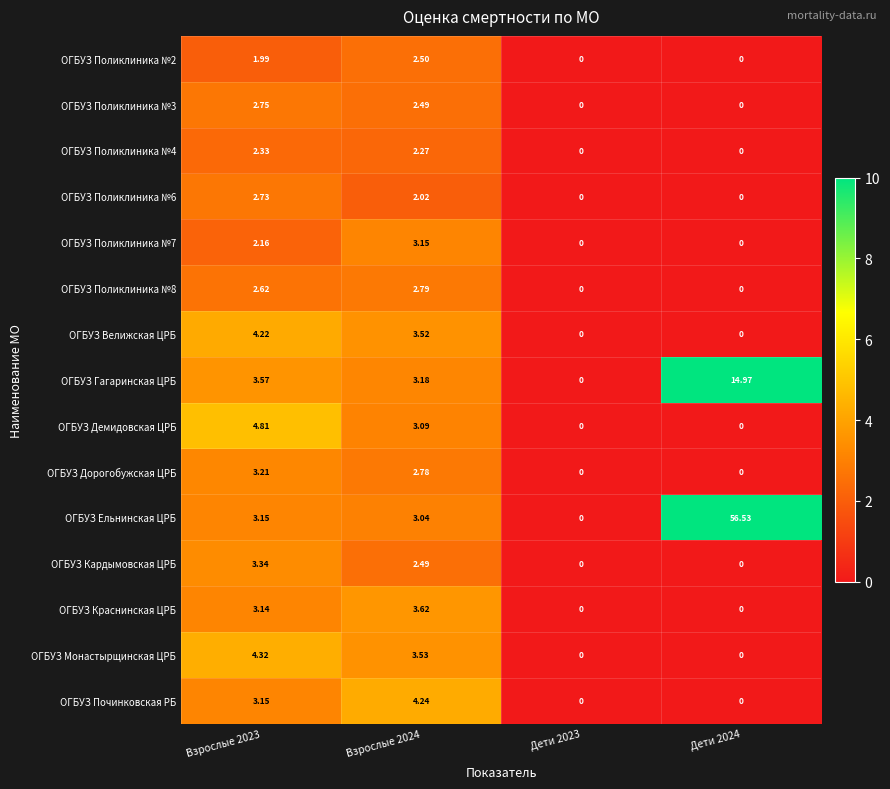

Which series has the largest total across all categories?

ОГБУЗ Ельнинская ЦРБ